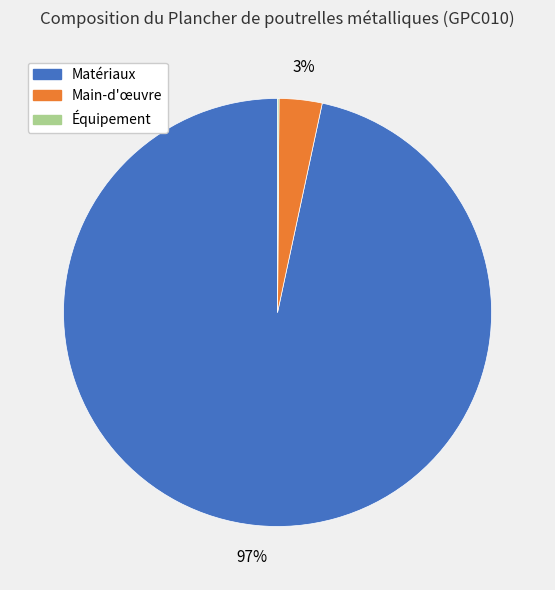

True or false: Matériaux accounts for 97% of the total.

True